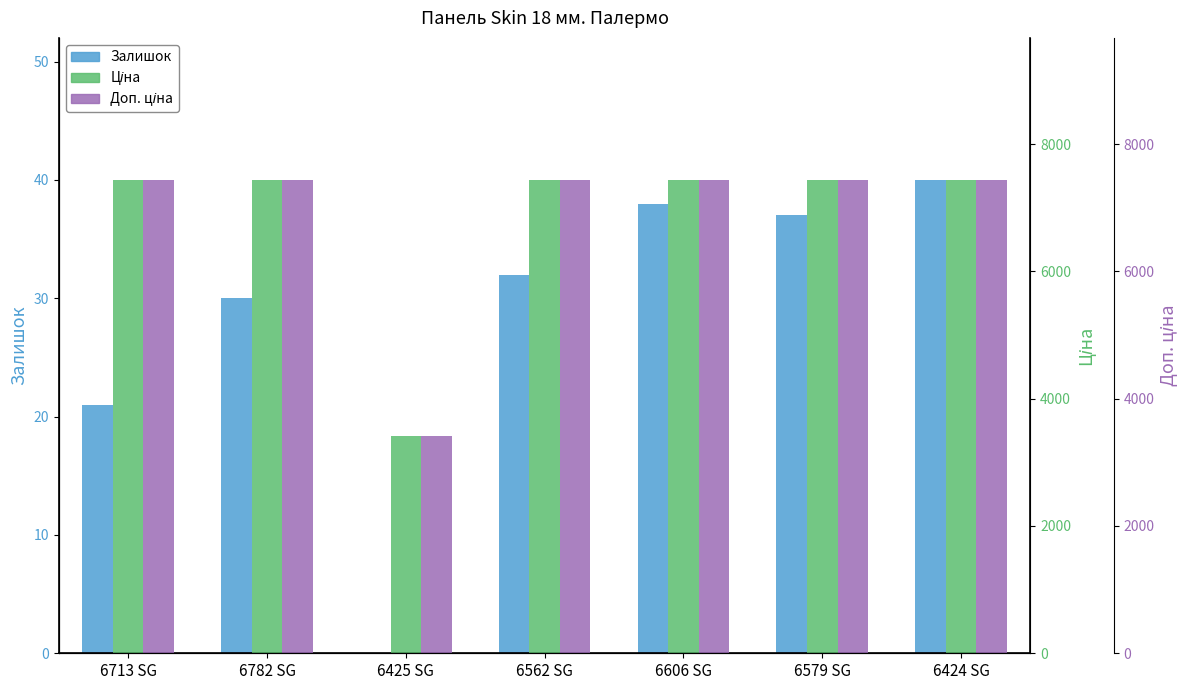

Is the value of Ціна at 6782 SG greater than the value of Залишок at 6782 SG?

Yes